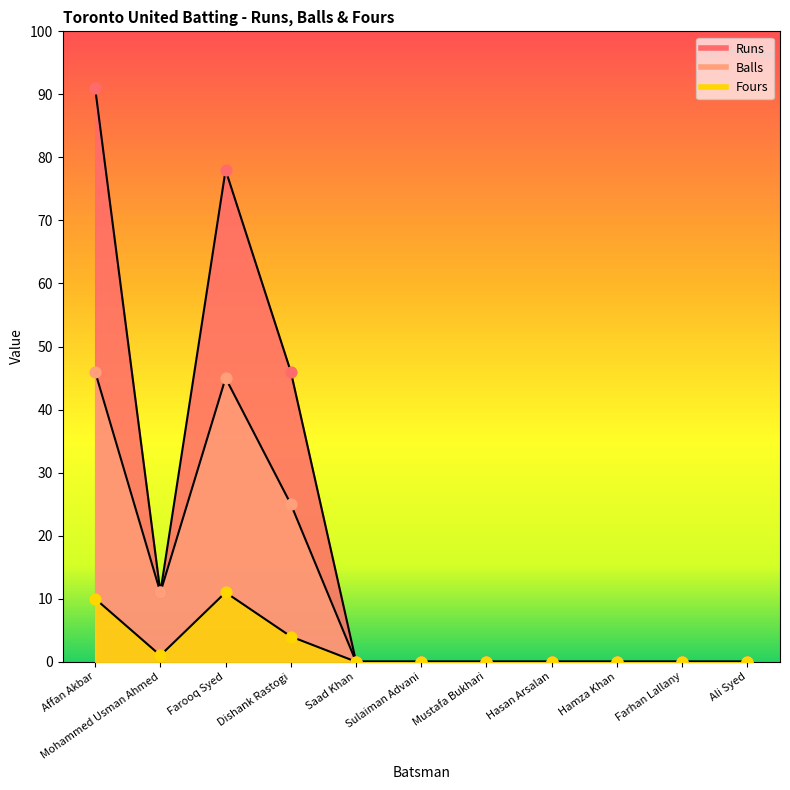

Is the value of Balls at Dishank Rastogi greater than the value of Fours at Hamza Khan?

Yes